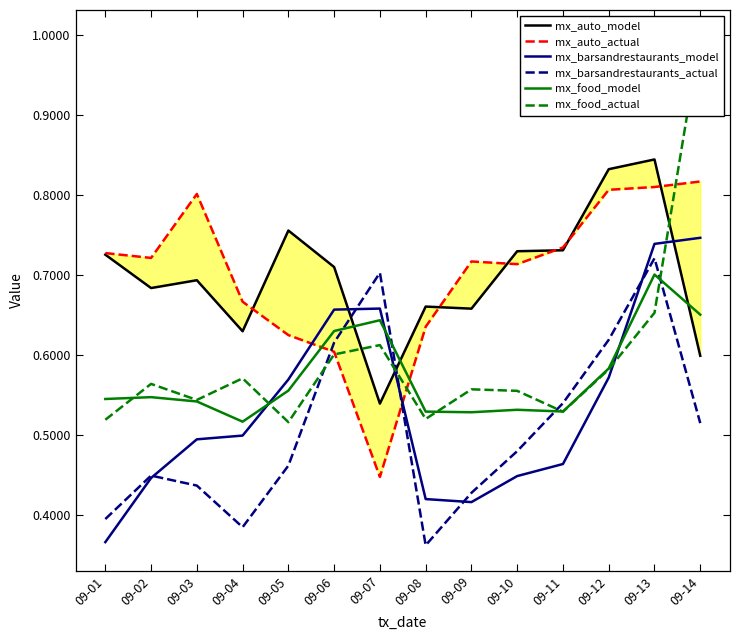

Reading left to right, list all the values displayed in this chart.

mx_auto_model: 0.7	0.7	0.7	0.6	0.8	0.7	0.5	0.7	0.7	0.7	0.7	0.8	0.8	0.6
mx_auto_actual: 0.7	0.7	0.8	0.7	0.6	0.6	0.4	0.6	0.7	0.7	0.7	0.8	0.8	0.8
mx_barsandrestaurants_model: 0.4	0.4	0.5	0.5	0.6	0.7	0.7	0.4	0.4	0.4	0.5	0.6	0.7	0.7
mx_barsandrestaurants_actual: 0.4	0.4	0.4	0.4	0.5	0.6	0.7	0.4	0.4	0.5	0.5	0.6	0.7	0.5
mx_food_model: 0.5	0.5	0.5	0.5	0.6	0.6	0.6	0.5	0.5	0.5	0.5	0.6	0.7	0.7
mx_food_actual: 0.5	0.6	0.5	0.6	0.5	0.6	0.6	0.5	0.6	0.6	0.5	0.6	0.7	1.0